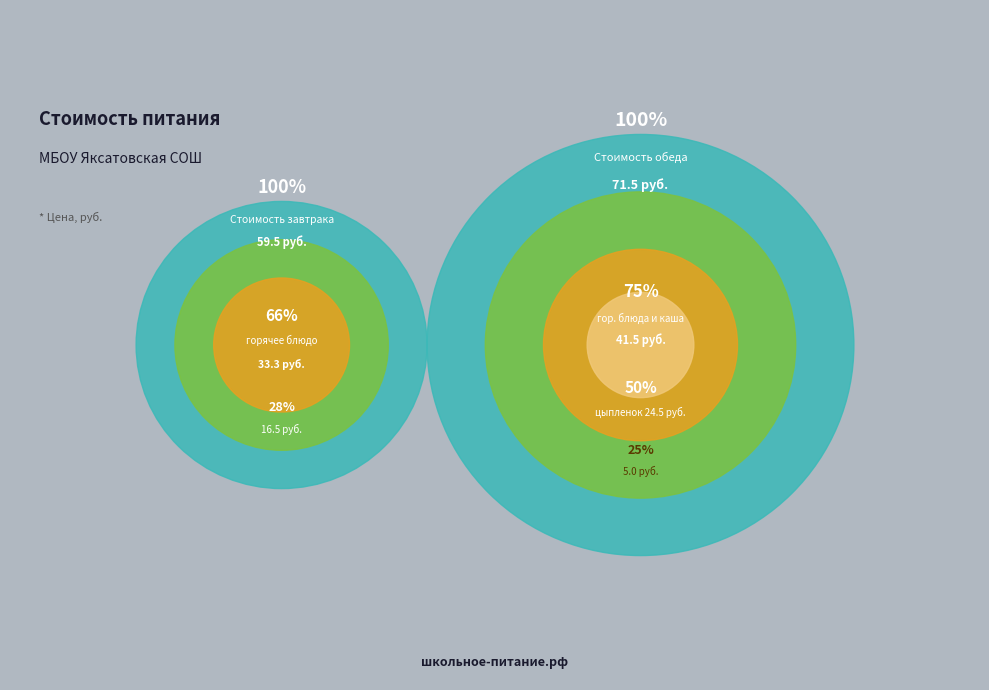

How many slices are in this pie chart?

2